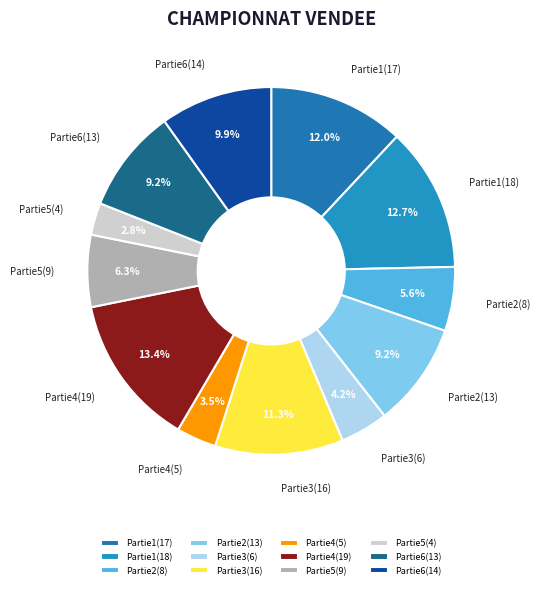

Which has a higher value, Partie1(18) or Partie3(6)?

Partie1(18)